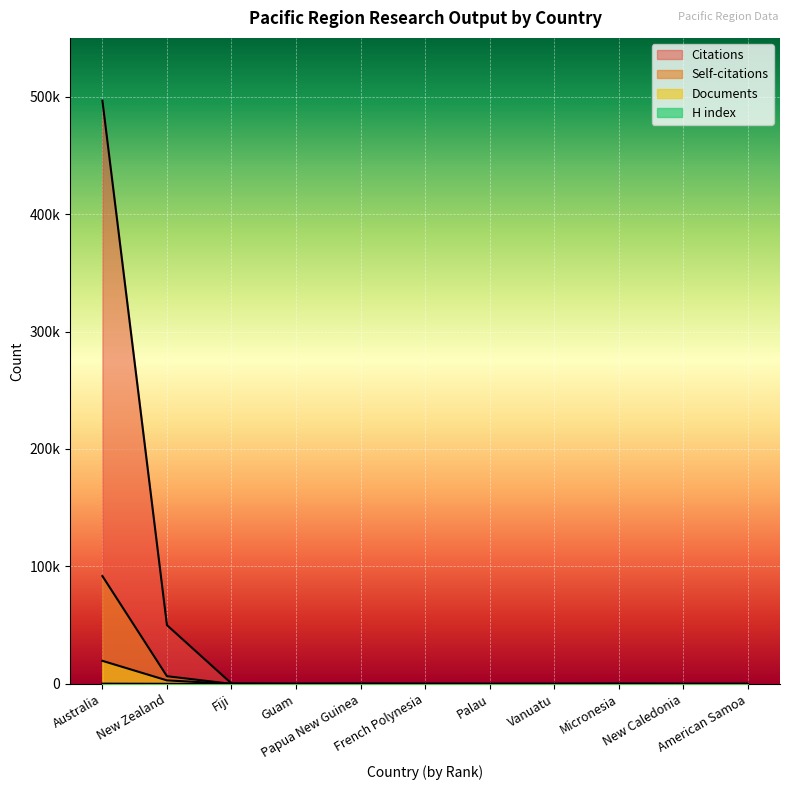

Where does the Documents series first go above 5?

Australia